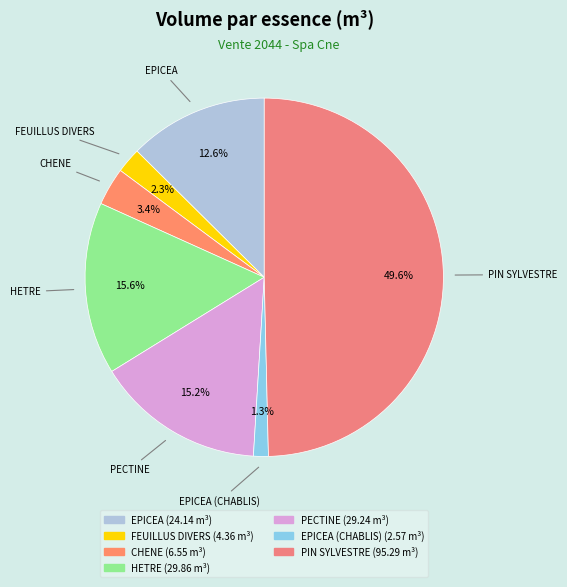

Between HETRE and EPICEA (CHABLIS), which is larger?

HETRE